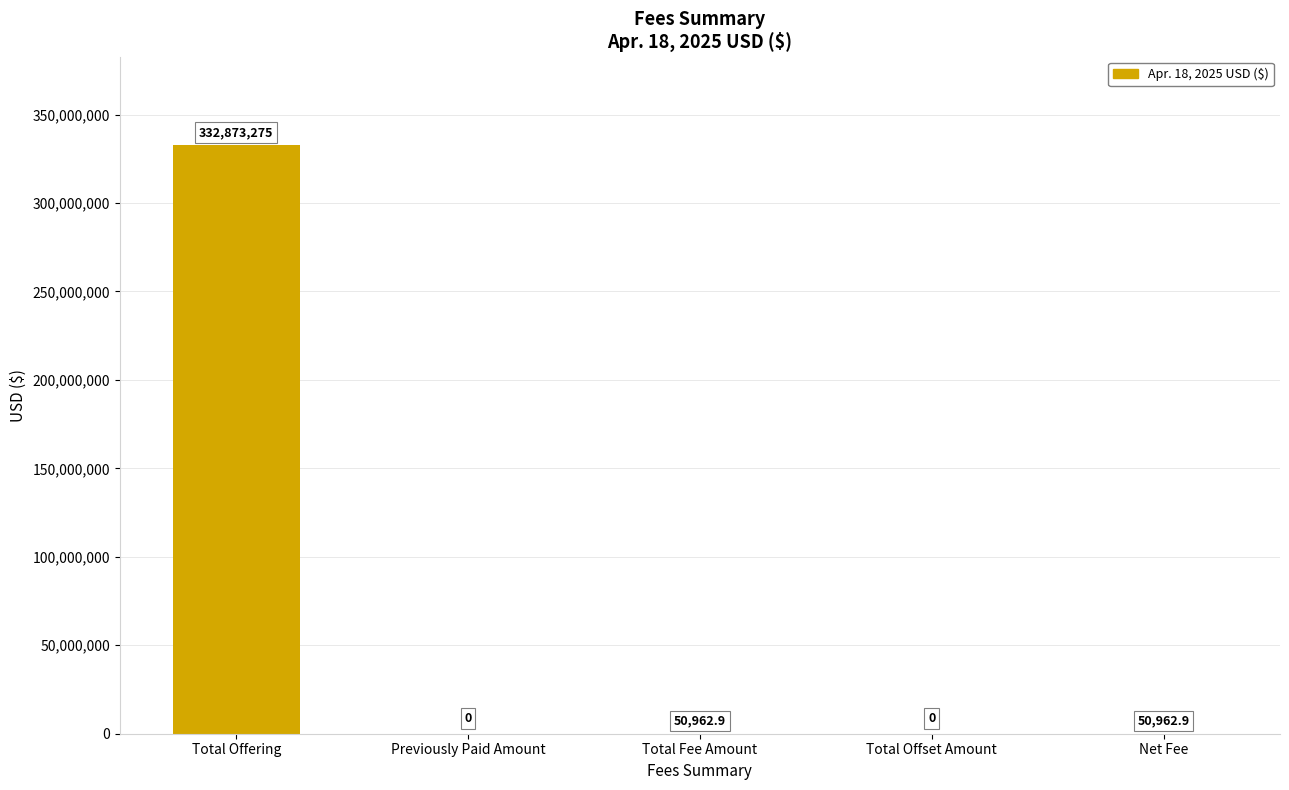

At which label does the data first exceed 50962?

Total Offering